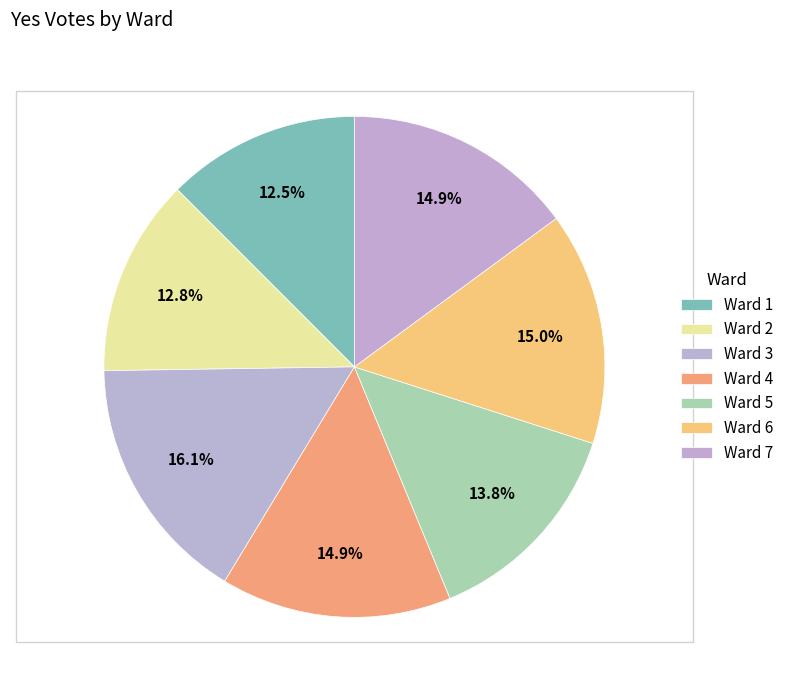

How many slices are in this pie chart?

7